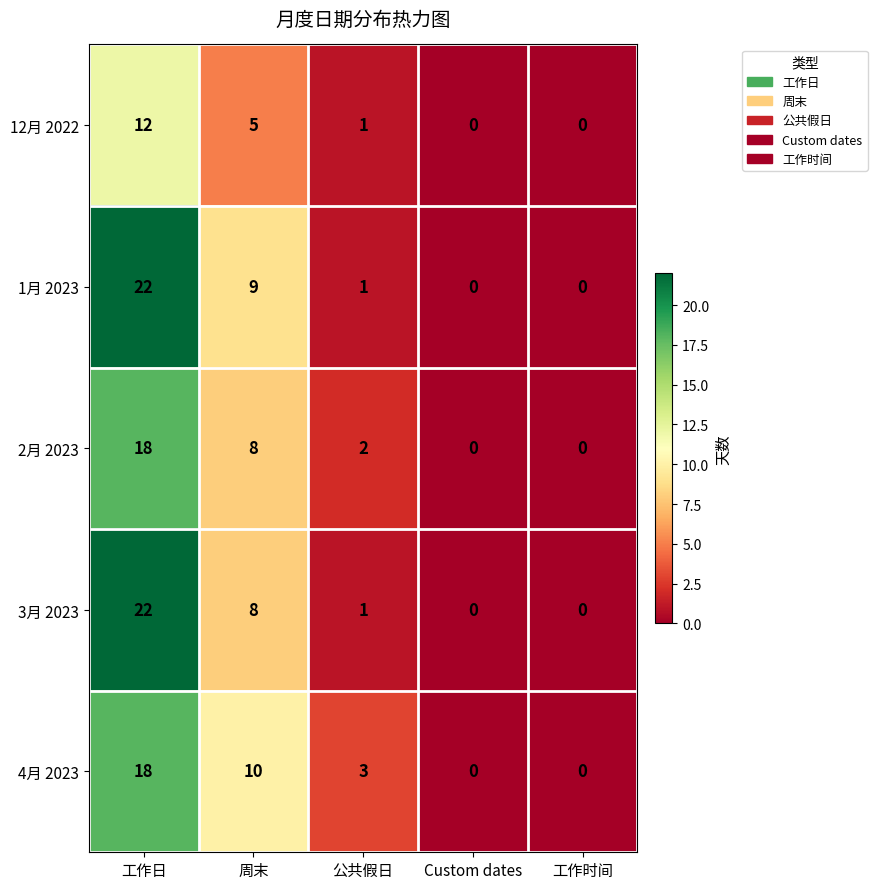

At how many categories does at least one series exceed 4?

2